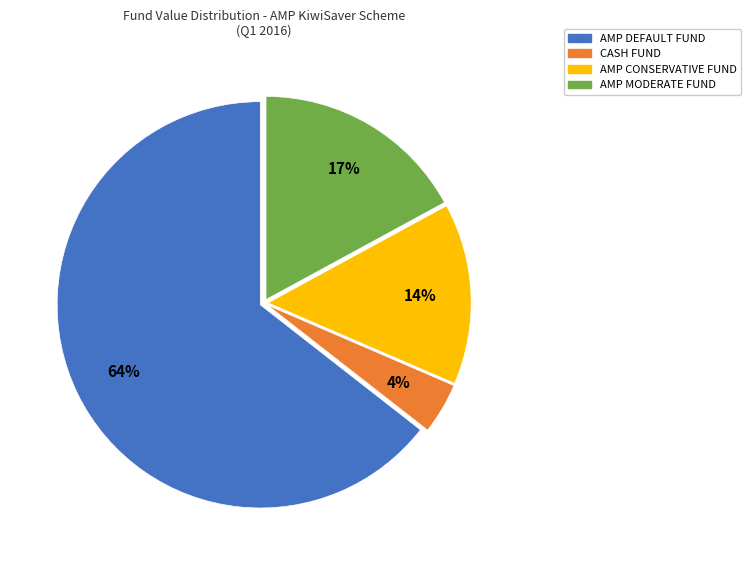

How many segments does this pie chart have?

4